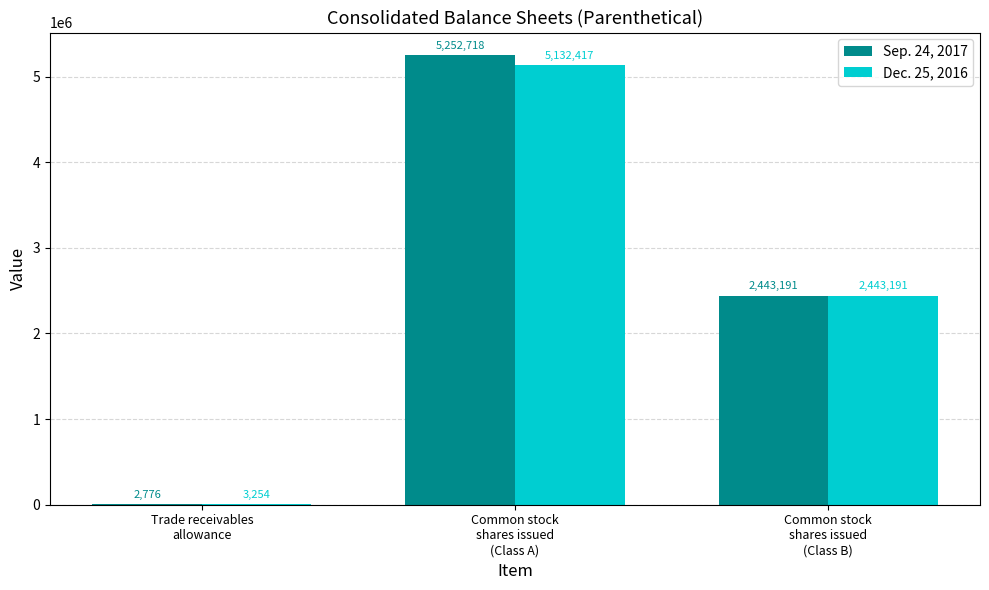

Which series has the largest total across all categories?

Sep. 24, 2017